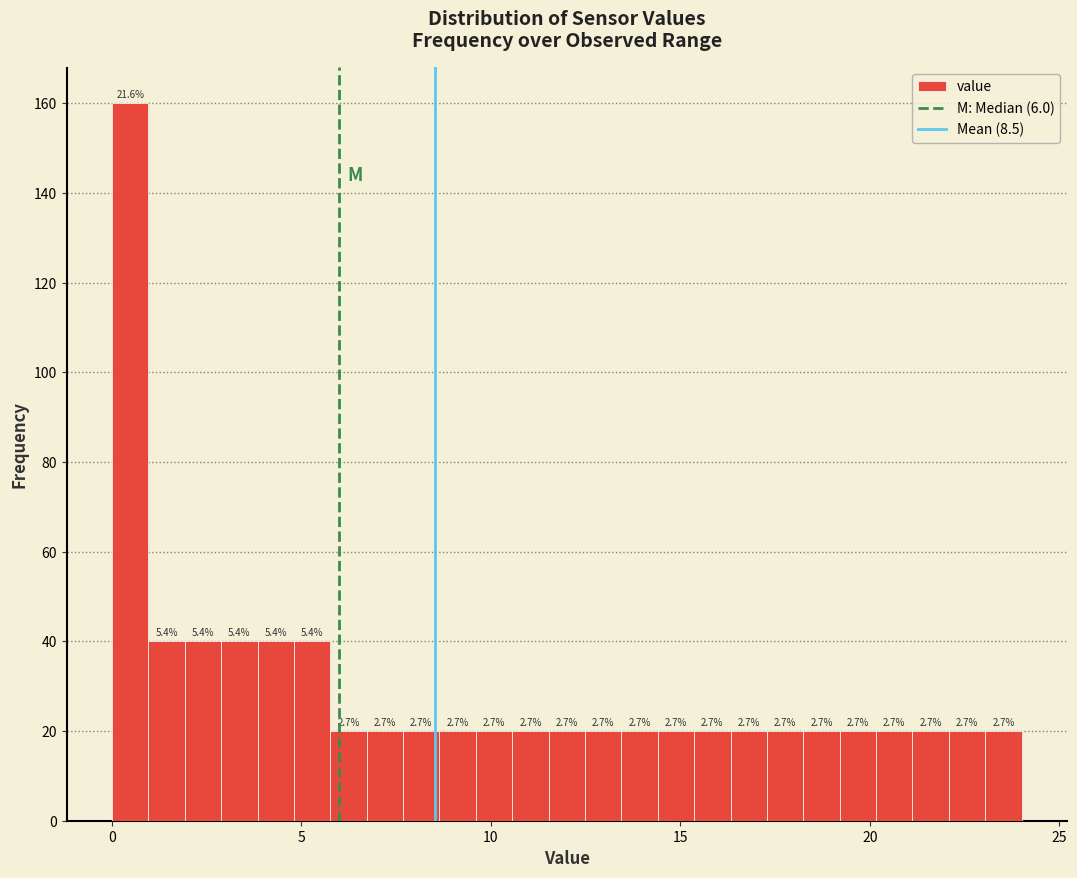

Read against the x-axis, roughly where is the centre of the tallest bar?

0.5